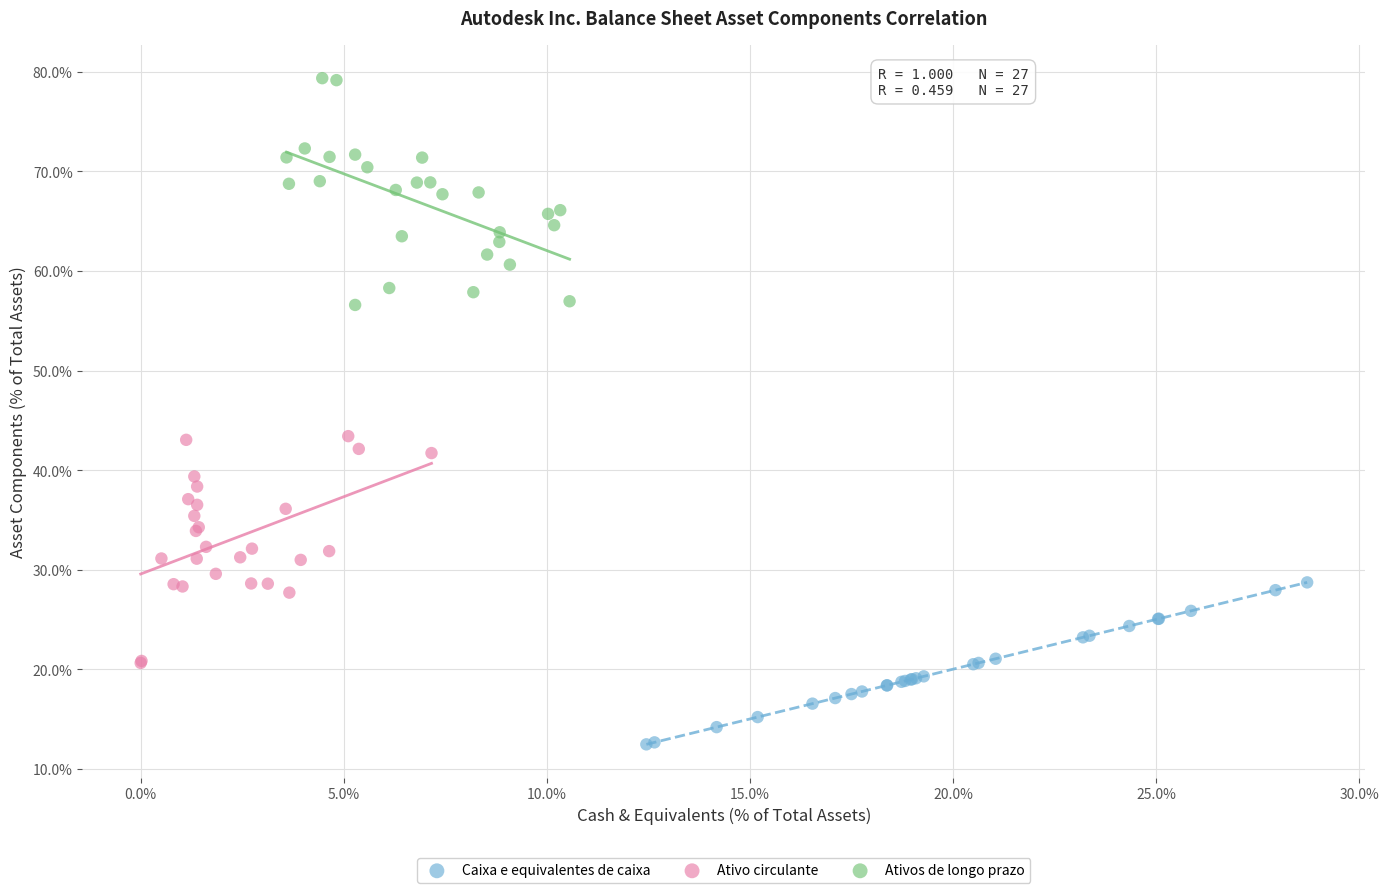

What are all the series names shown in the legend?

Caixa e equivalentes de caixa, Ativo circulante, Ativos de longo prazo